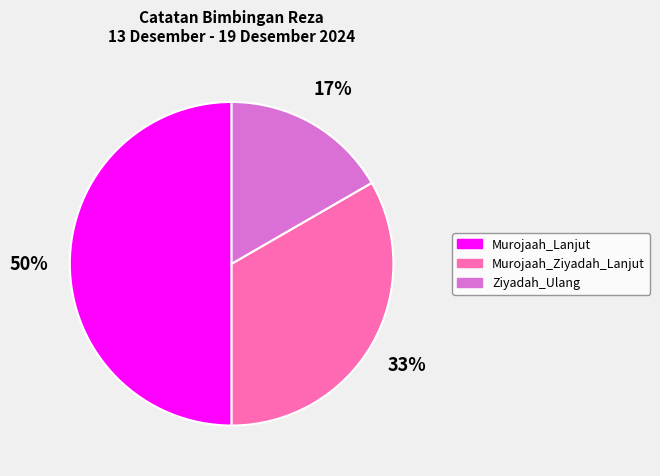

To the nearest percent, what portion does Ziyadah_Ulang represent?

17%